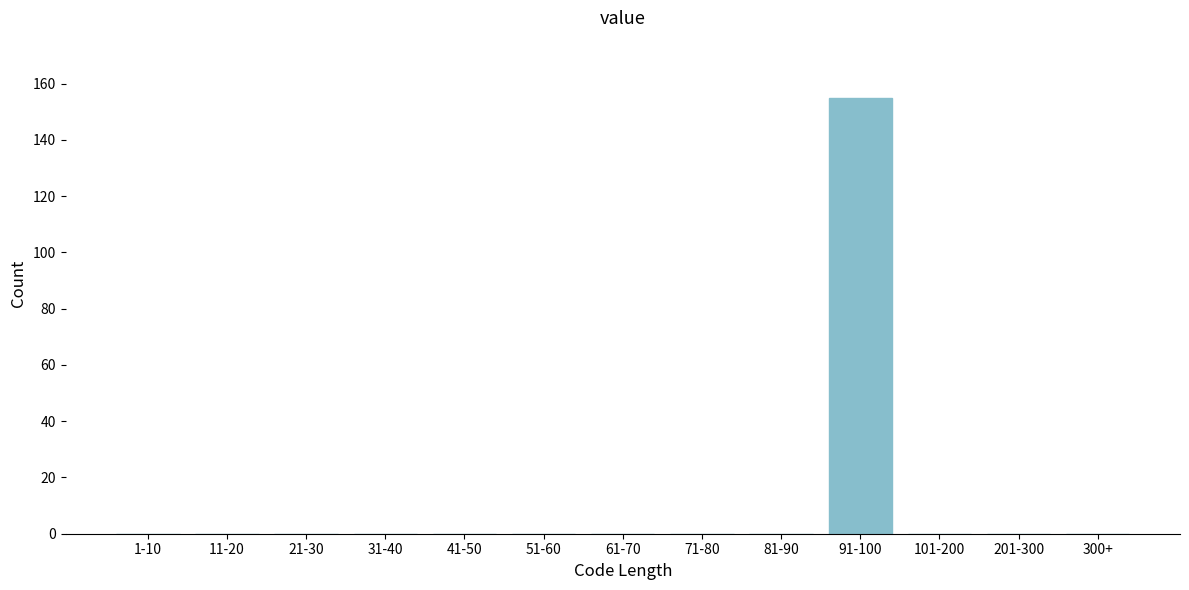

Reading left to right, what are all the values shown in this chart?

1-10=0	11-20=0	21-30=0	31-40=0	41-50=0	51-60=0	61-70=0	71-80=0	81-90=0	91-100=155	101-200=0	201-300=0	300+=0